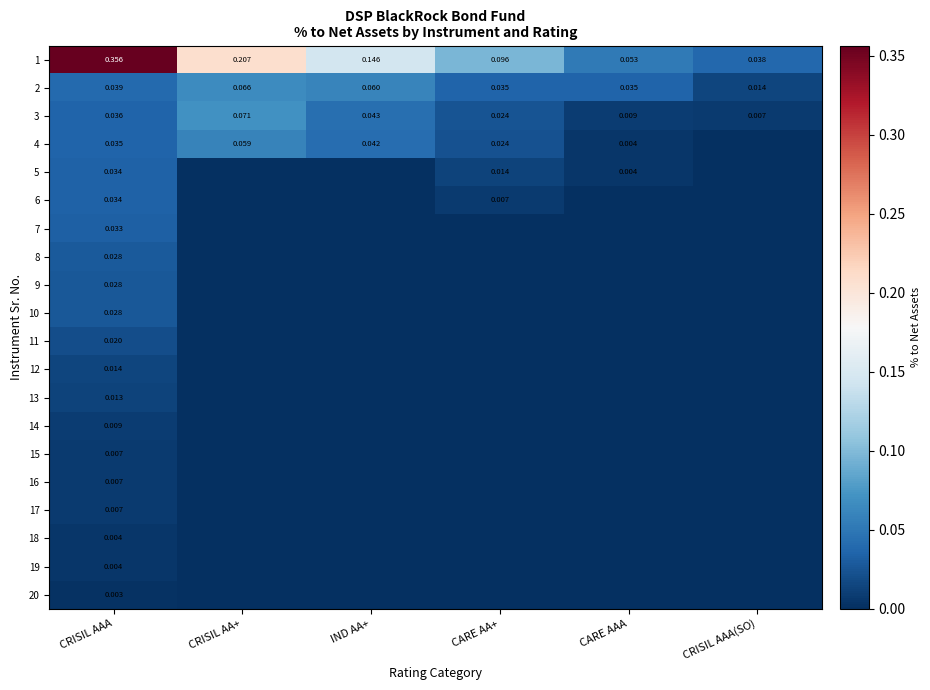

At which category is the sum across all series the highest?

CRISIL AAA